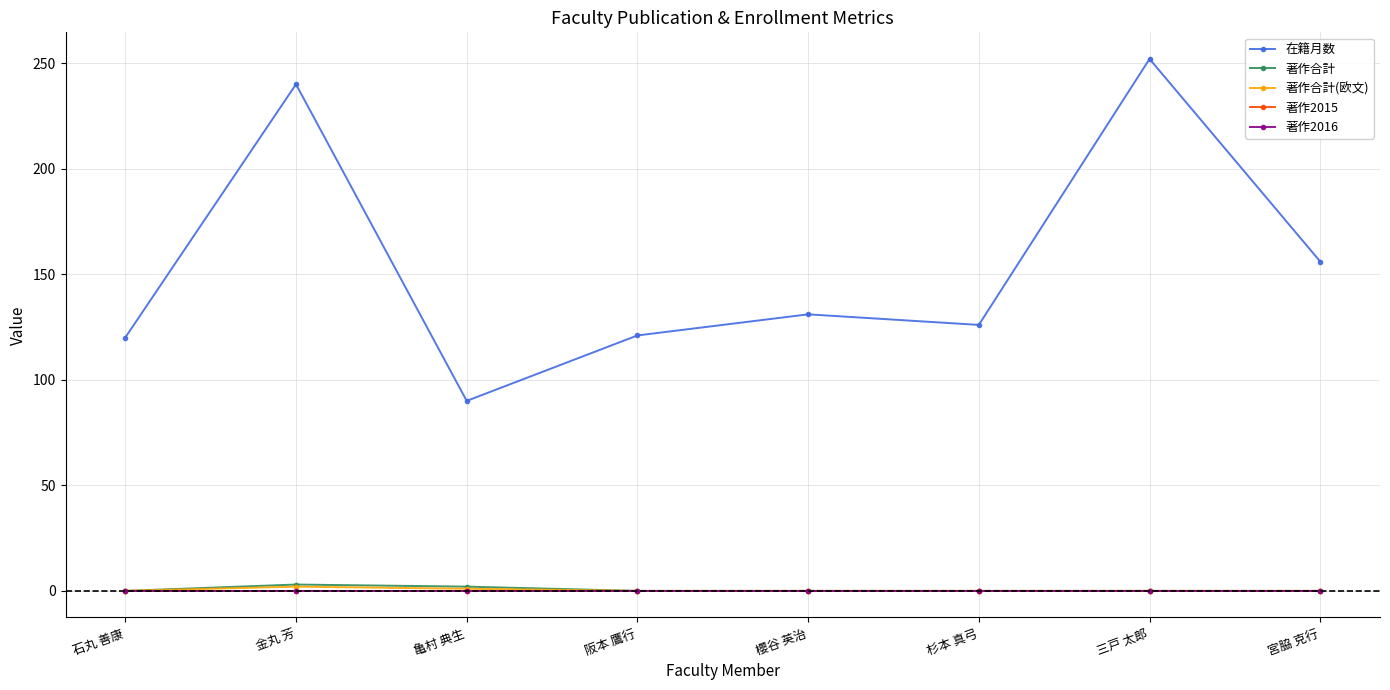

True or false: 在籍月数 and 著作2015 intersect in this chart.

False